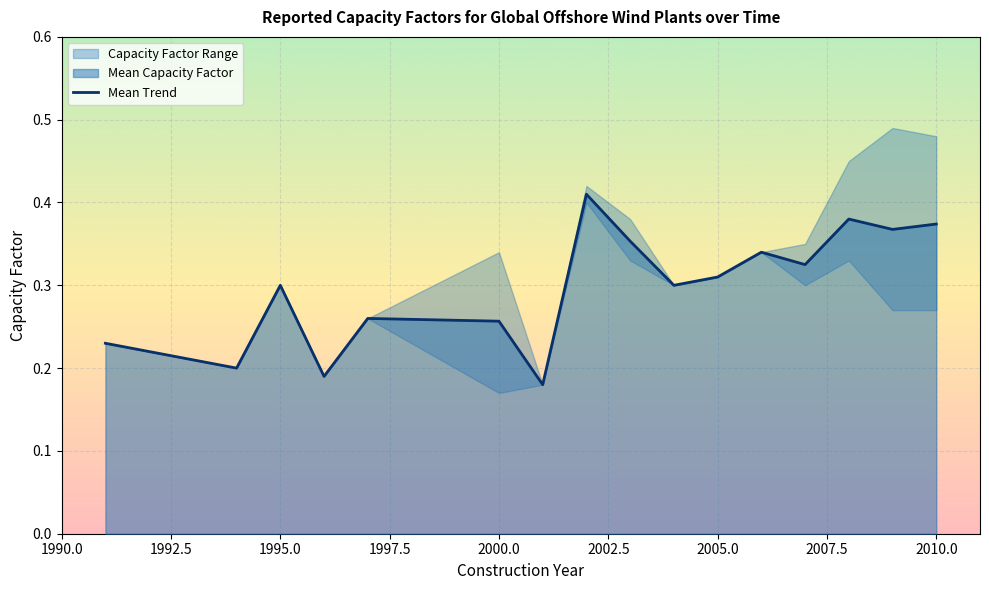

The Mean Trend series shows 0.2 at 2005.0. True or false?

False